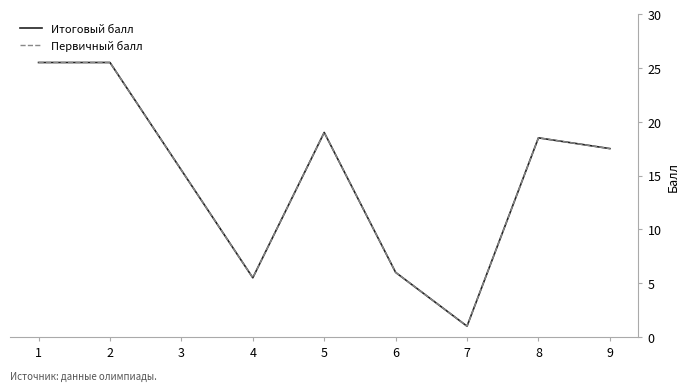

At which category is the sum across all series the highest?

1